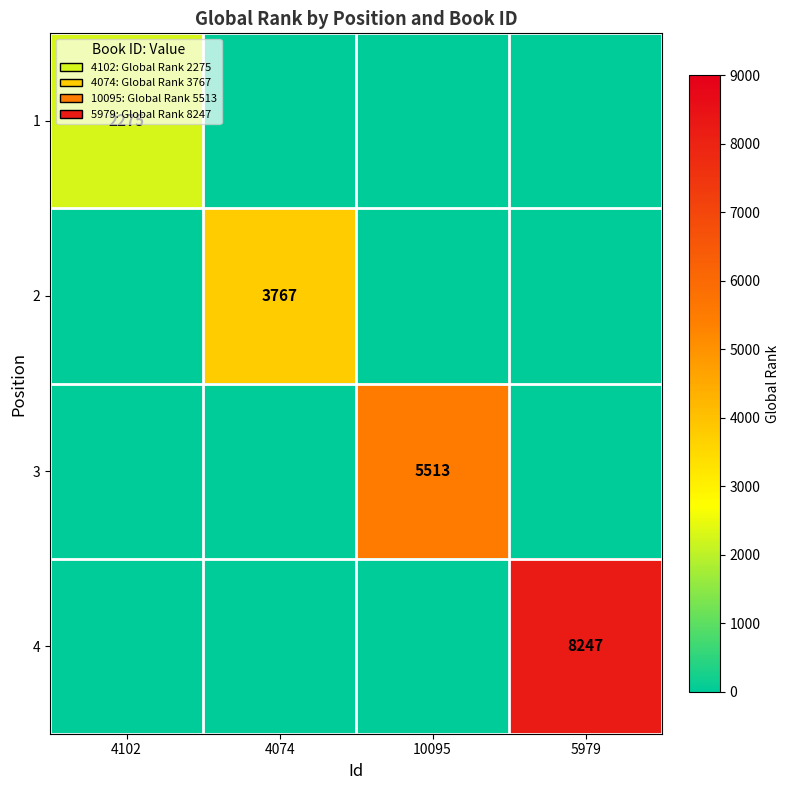

At how many categories does at least one series exceed 7221?

1